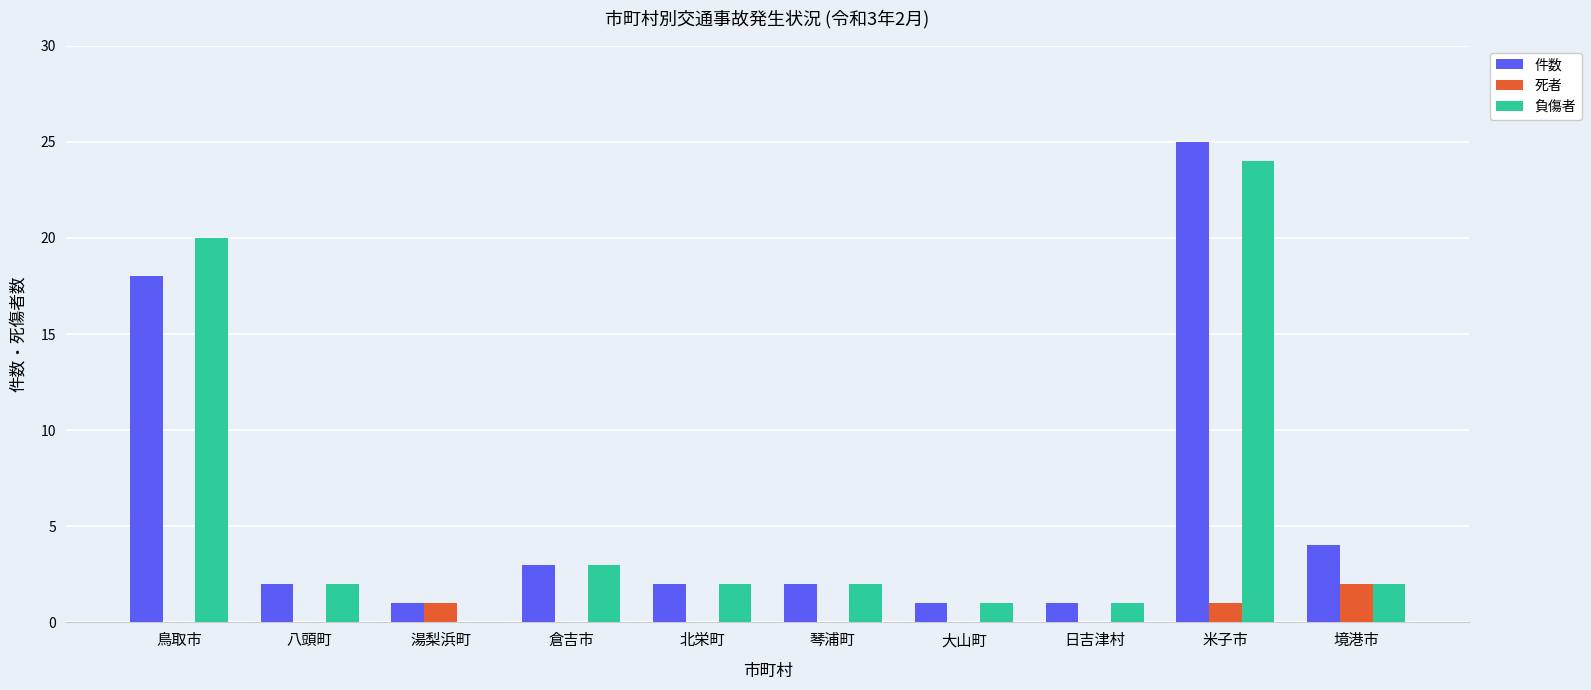

How many groups of bars are there?

10